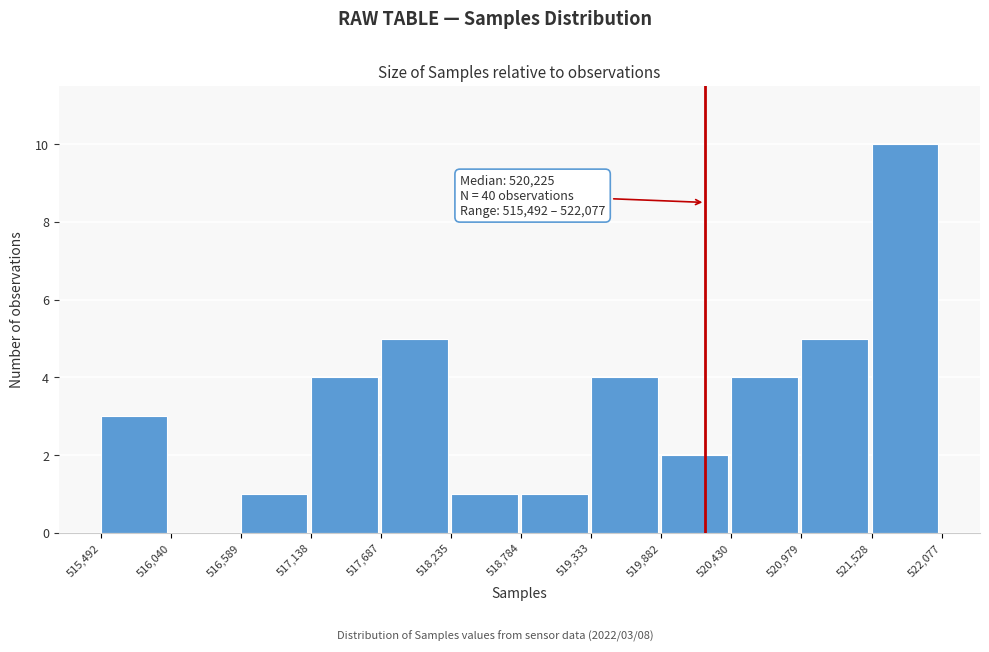

Which range on the x-axis has the tallest bar?

521,528 to 522,077